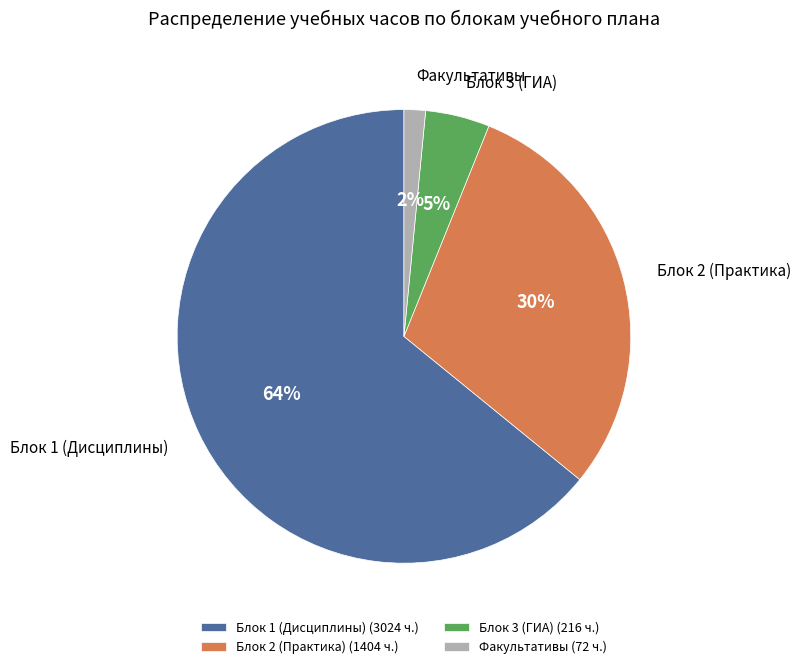

What percentage is the Блок 2 (Практика) (1404 ч.) slice, to the nearest percent?

30%